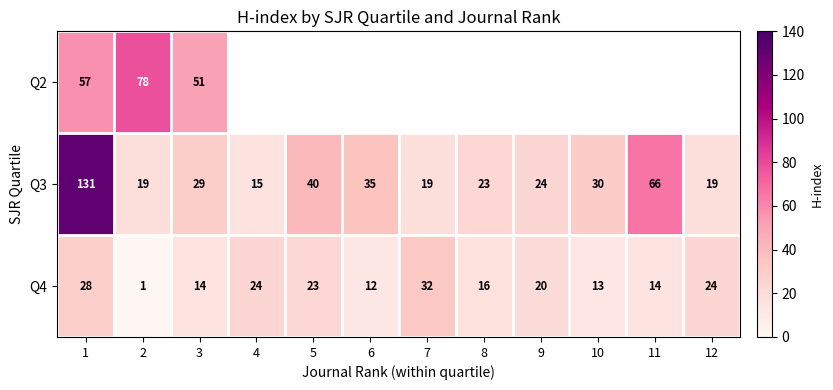

At which label does Q3 reach its minimum?

4